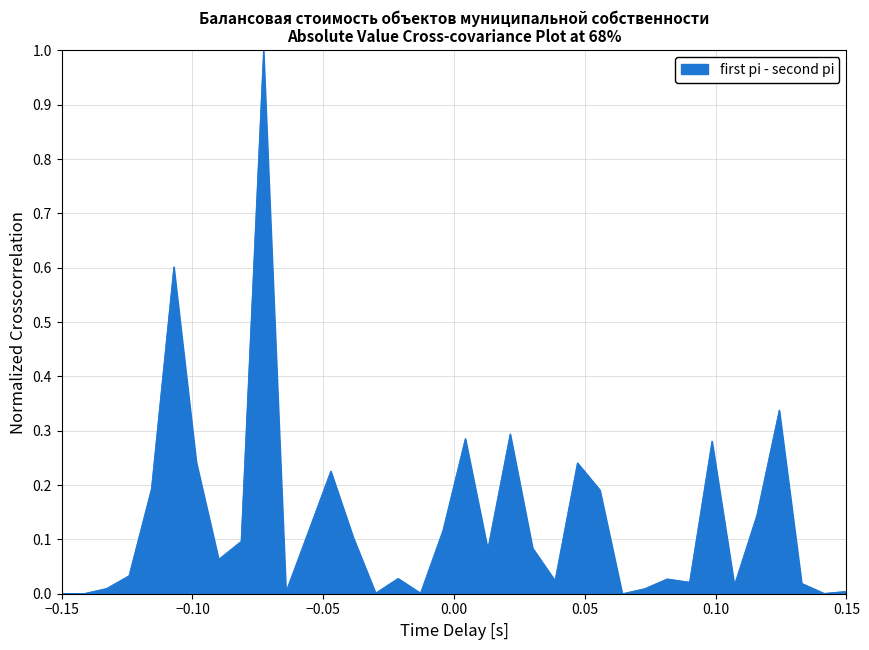

What is the difference between the maximum and minimum values?

1.0